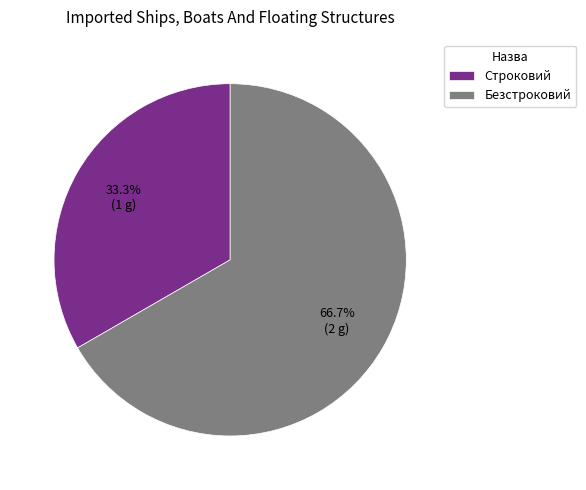

To the nearest percent, what percentage of the pie is Безстроковий?

67%